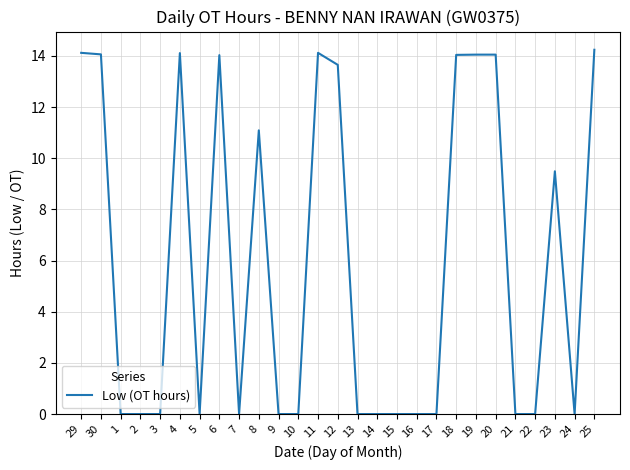

What is the ratio of the value at 25 to the value at 4?

1.0